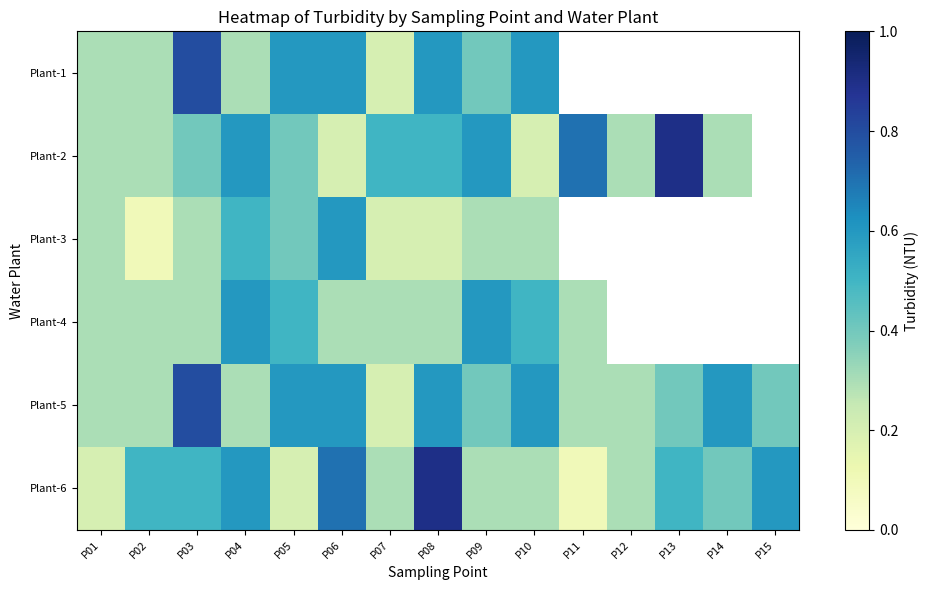

What is the minimum value for Plant-3?

0.1